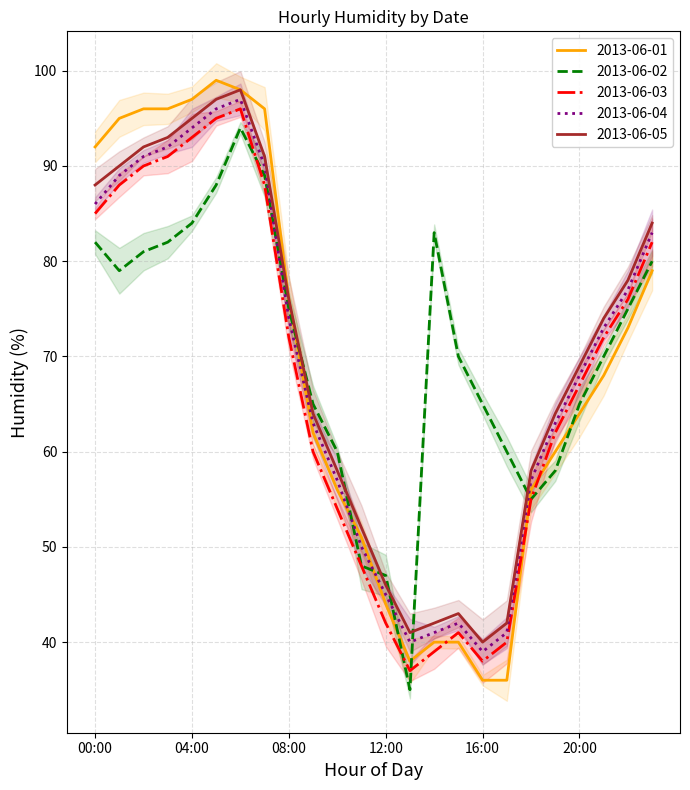

Is this an area chart (filled region under the line)?

No